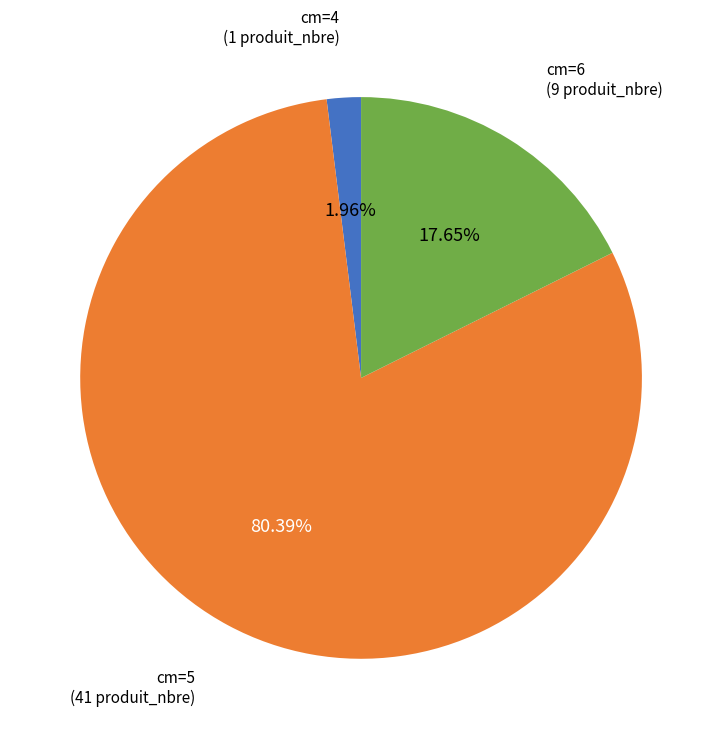

Does any single category account for the majority?

Yes